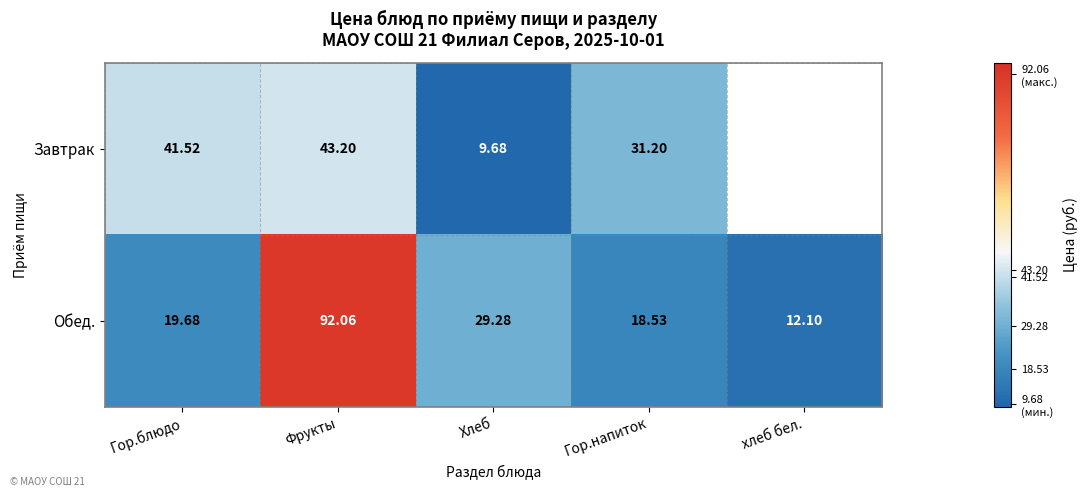

At Хлеб, list the series in order from largest to smallest.

Обед., Завтрак